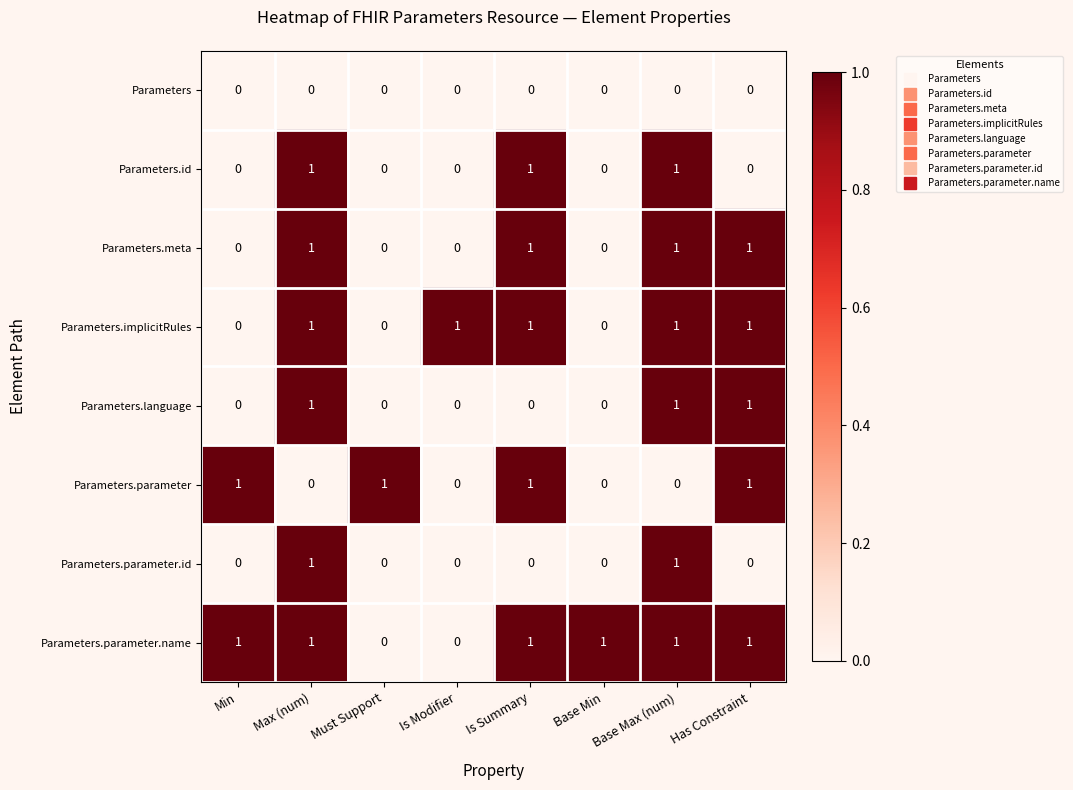

The Parameters.parameter.name series shows 0 at Must Support. True or false?

True